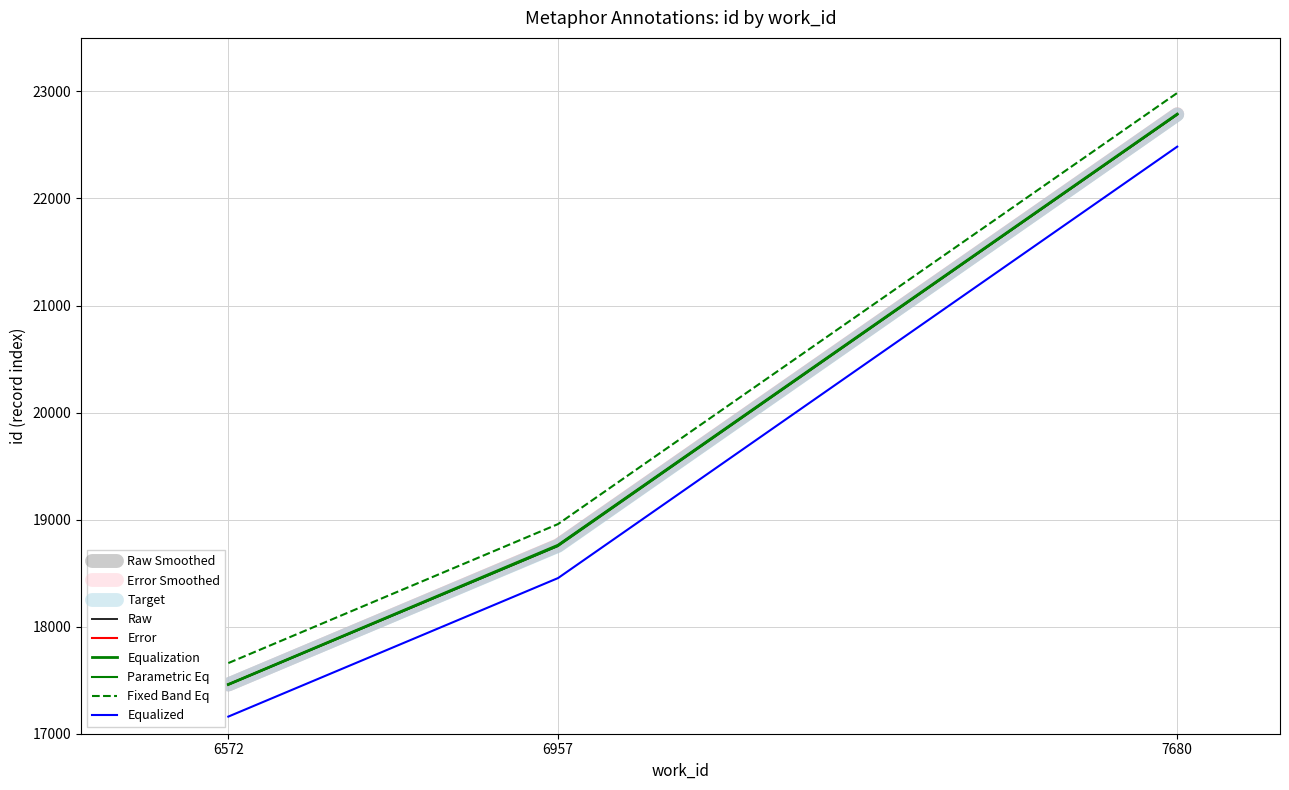

Which has a higher value, 6957 or 6957?

6957